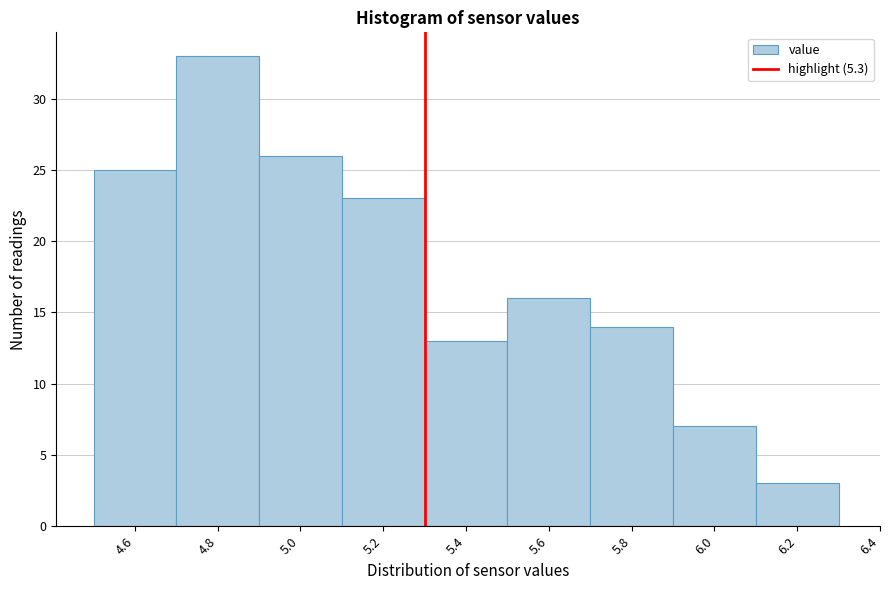

Over which range of the x-axis is the bar tallest?

4.7 to 4.9